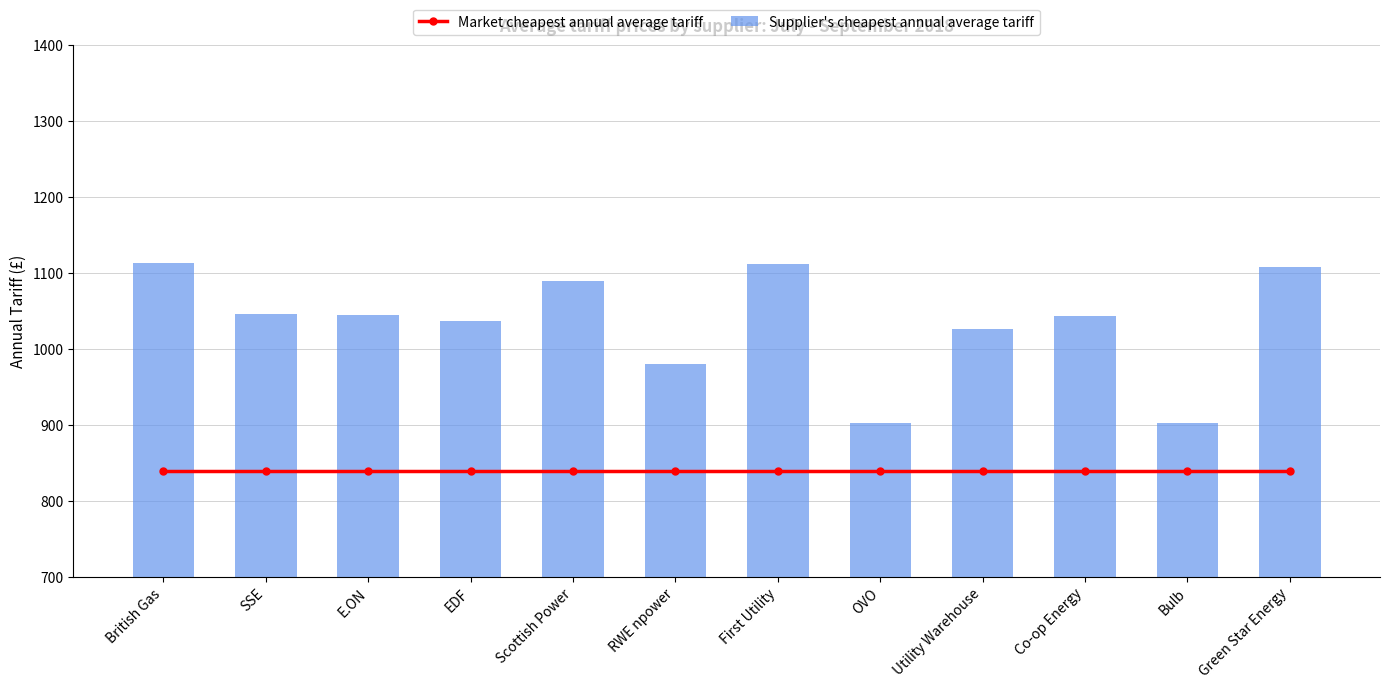

At which label does Supplier's cheapest annual average tariff first exceed 1045?

British Gas